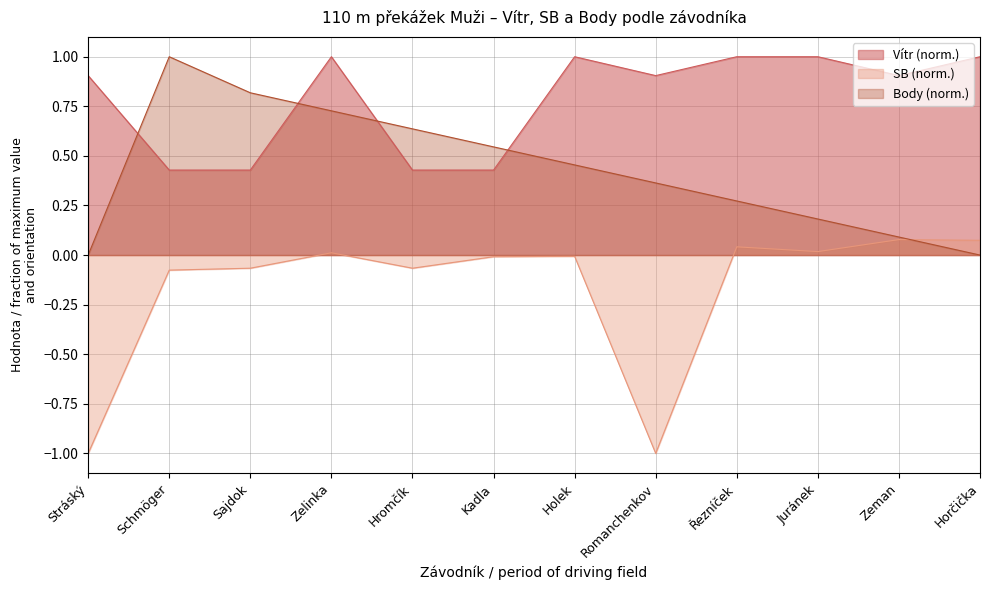

Which has a higher value, Juránek or Schmöger?

Juránek